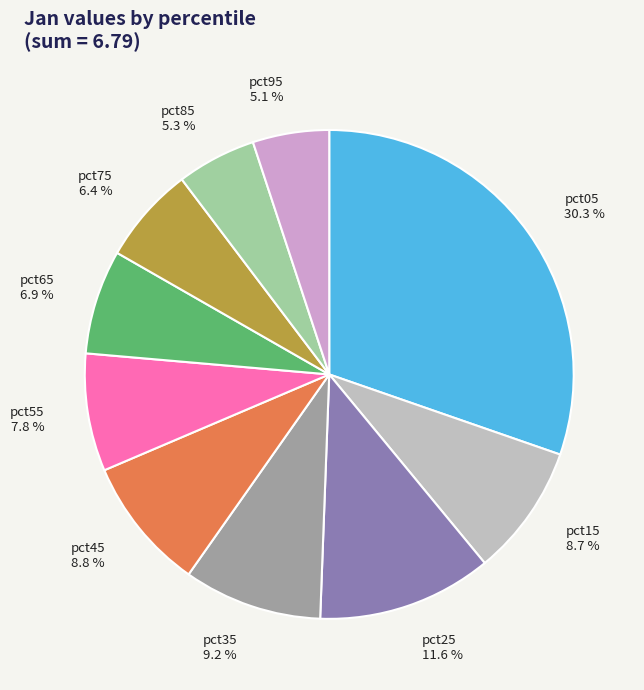

Between pct45 8.8 % and pct65 6.9 %, which is larger?

pct45 8.8 %